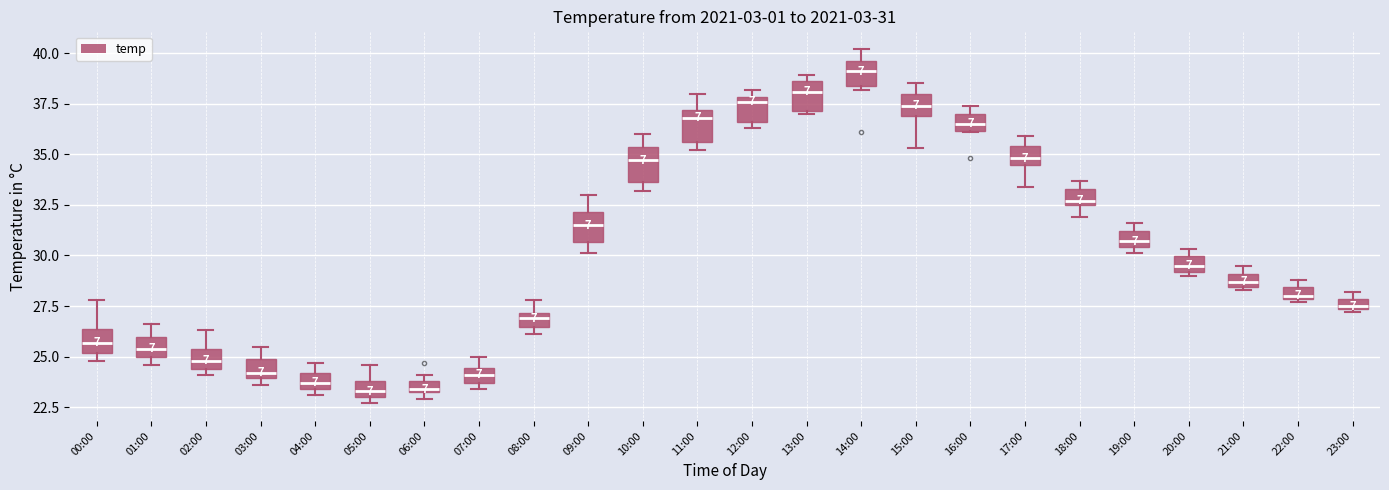

Which box has the highest median line?

14:00